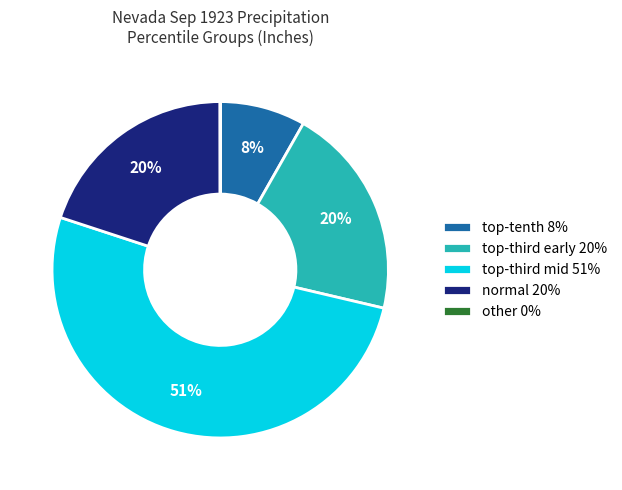

What is the largest slice in the pie chart?

top-third mid 51%